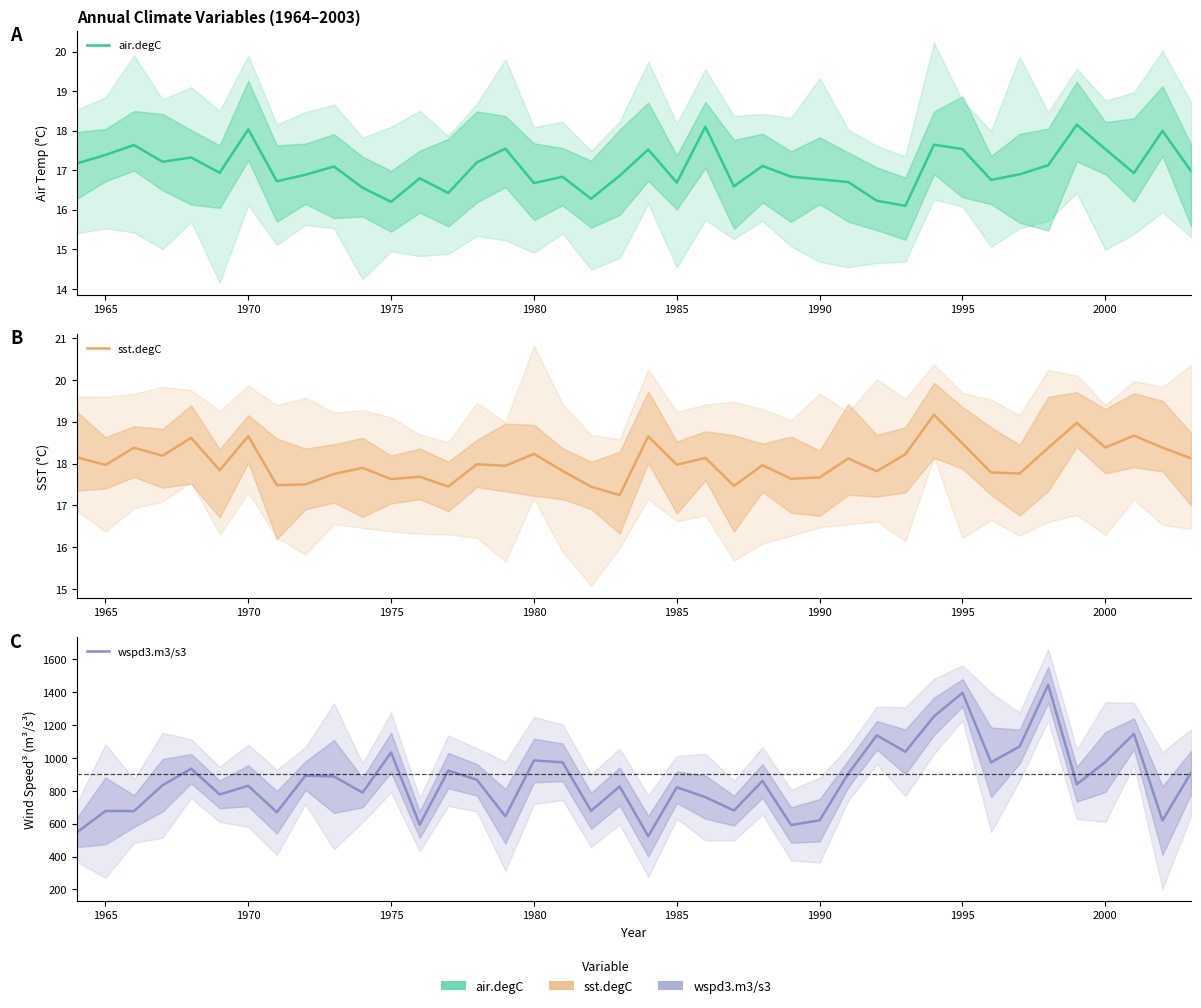

Which series has the largest total across all categories?

wspd3.m3/s3